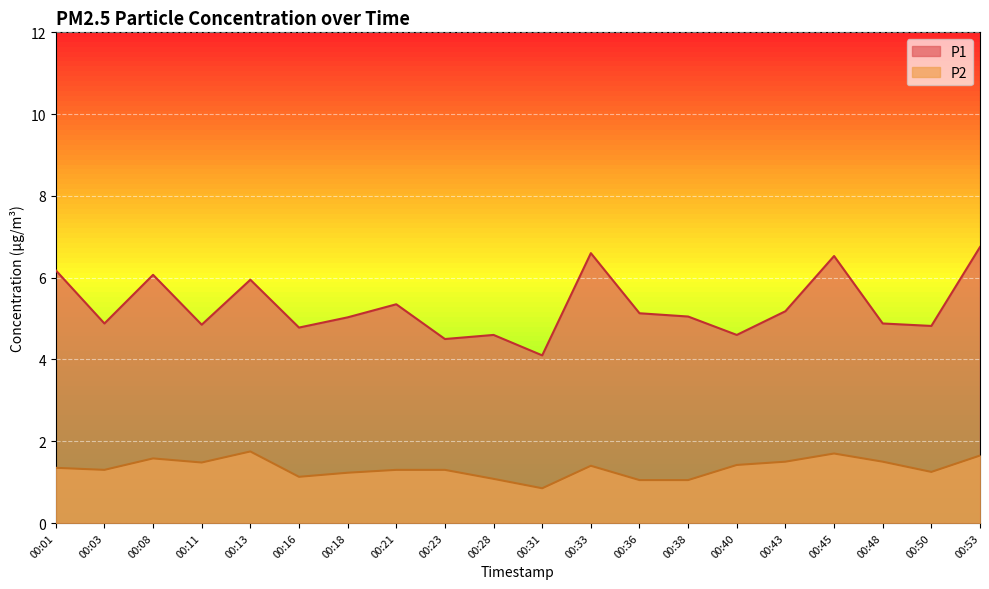

Where does the P1 series first go above 5?

00:01